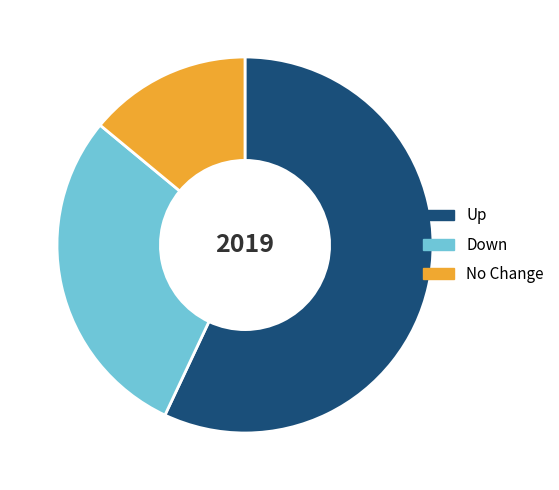

Is there a majority slice in this chart?

Yes